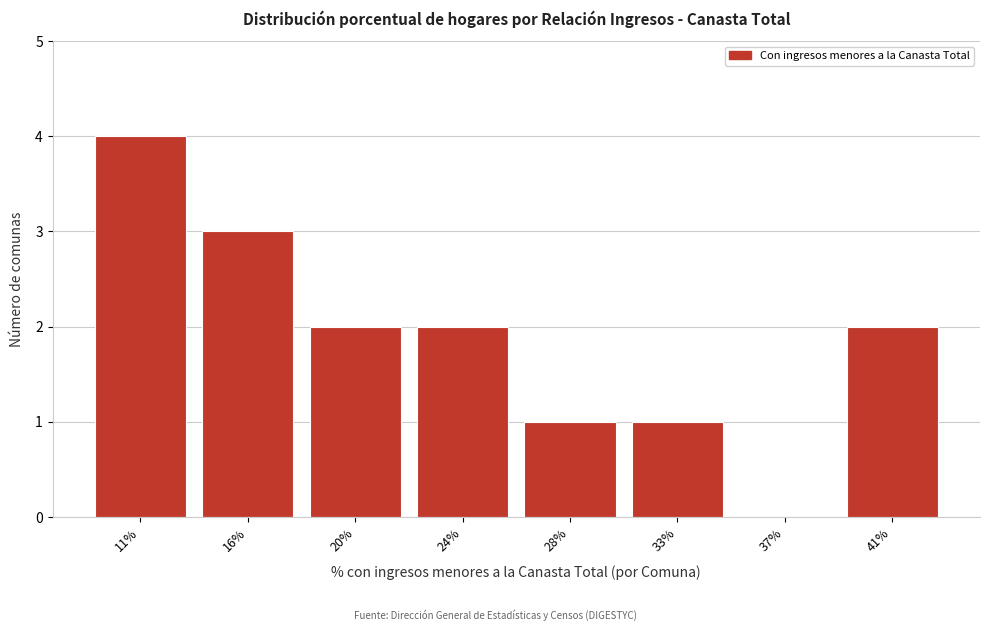

Reading left to right, extract all data points from this chart.

11%=4	16%=3	20%=2	24%=2	28%=1	33%=1	37%=0	41%=2